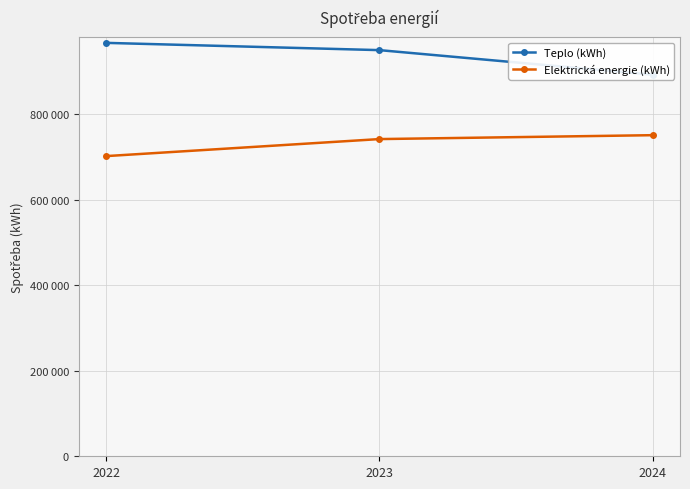

Rank the series at 2023 from highest to lowest value.

Teplo (kWh), Elektrická energie (kWh)